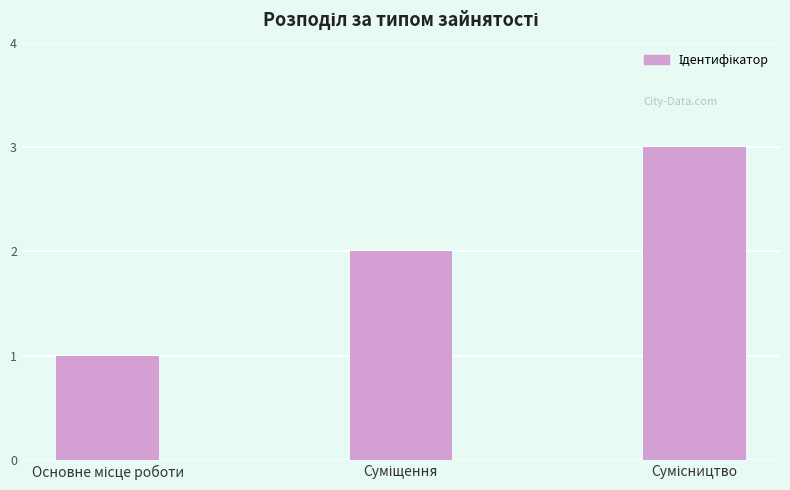

What is the maximum value shown in the chart?

3